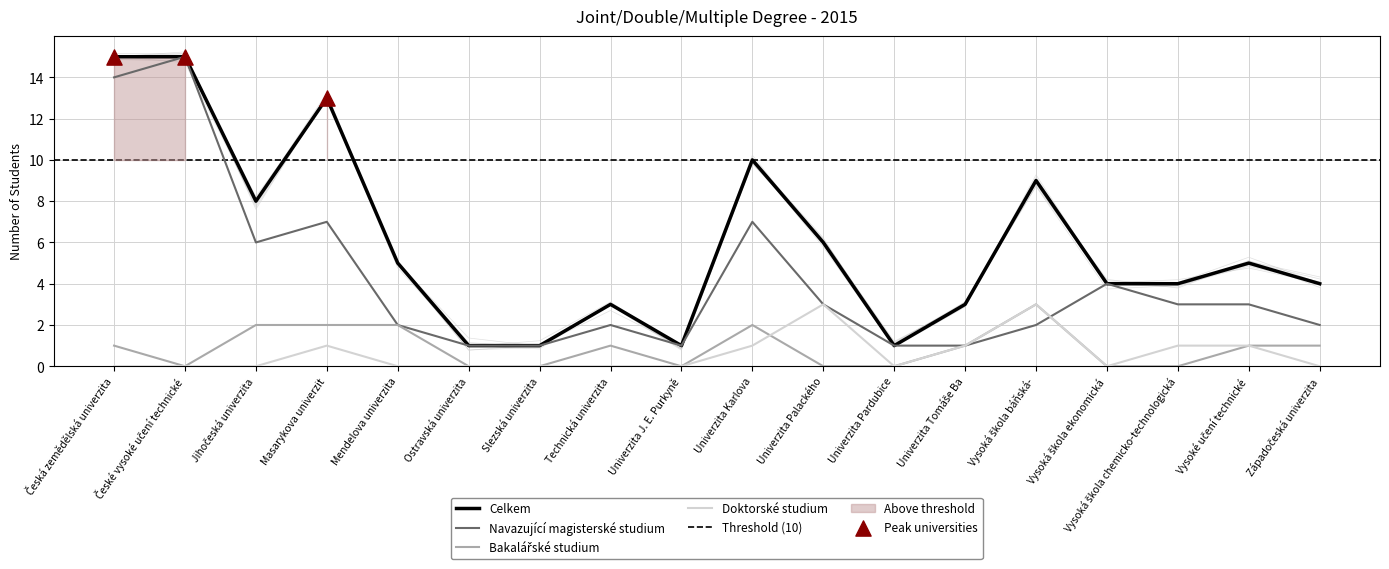

What is the total value across all series at Vysoké učení technické?

10